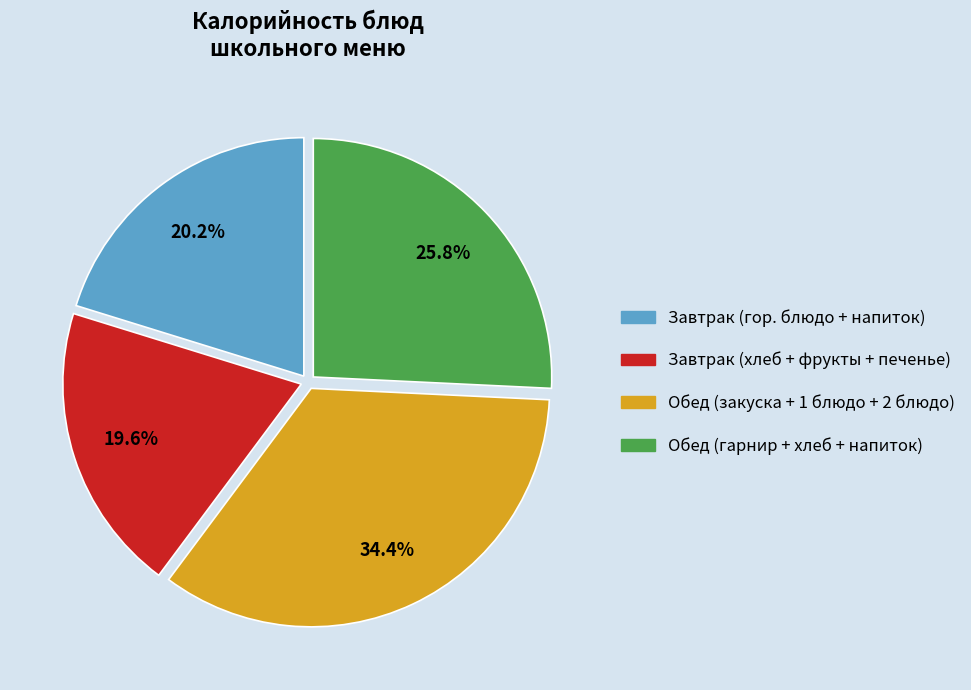

Rank the categories by value from highest to lowest.

Обед (закуска + 1 блюдо + 2 блюдо), Обед (гарнир + хлеб + напиток), Завтрак (гор. блюдо + напиток), Завтрак (хлеб + фрукты + печенье)